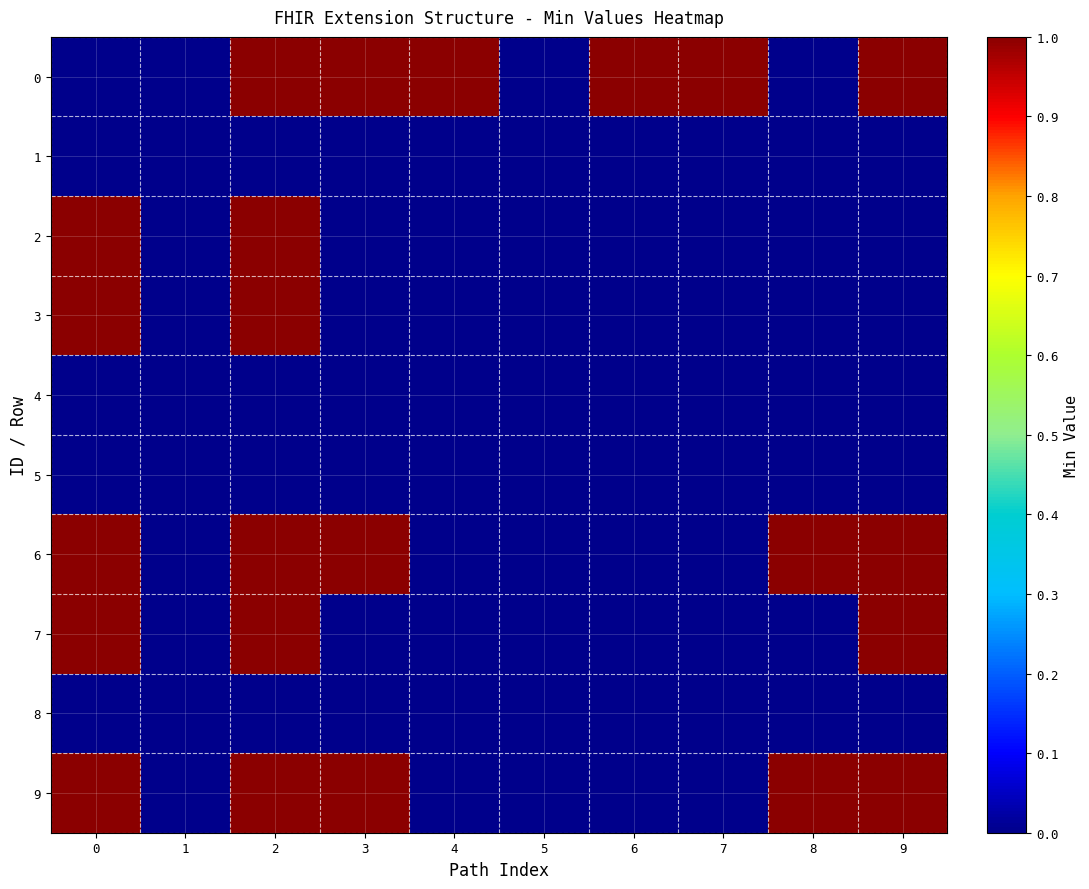

Which has a higher value, 2 or 8?

2